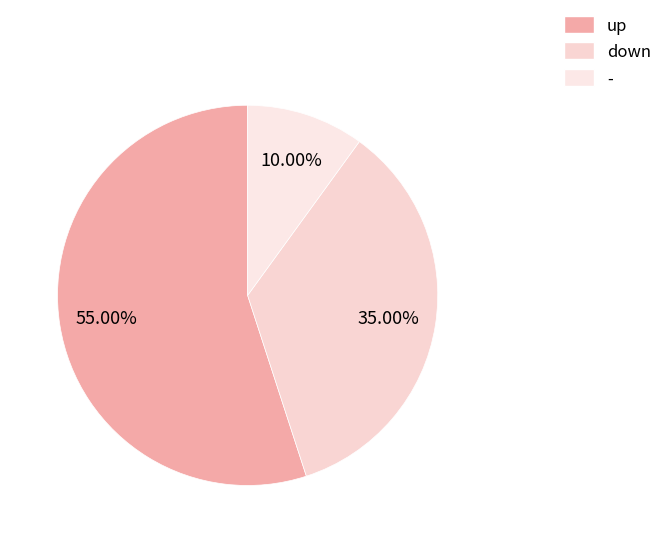

Which has a higher value, up or down?

up